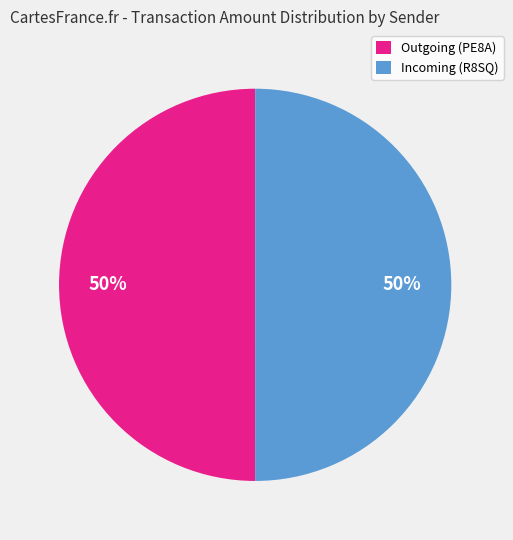

True or false: Incoming (R8SQ) accounts for 38% of the total.

False